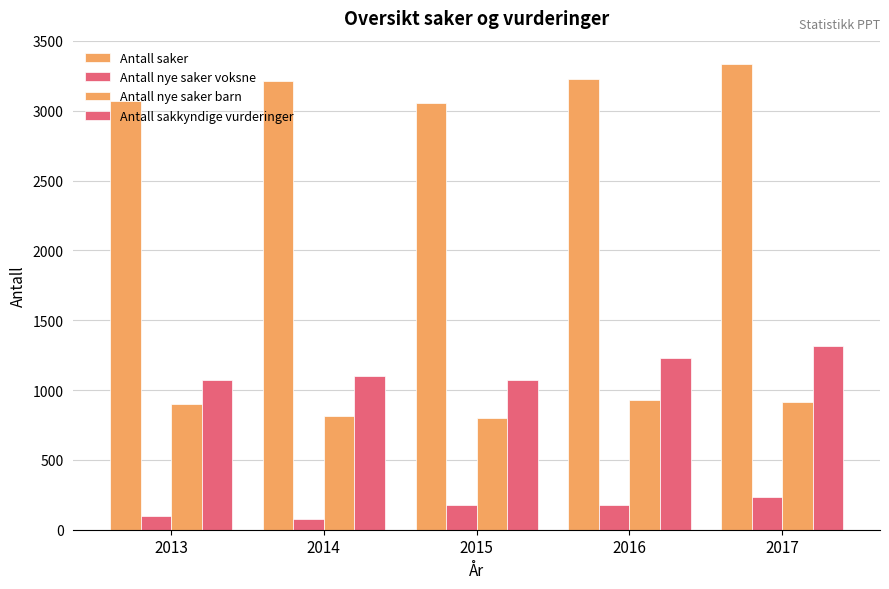

Rank the series by their maximum value, from highest to lowest.

Antall saker, Antall sakkyndige vurderinger, Antall nye saker barn, Antall nye saker voksne